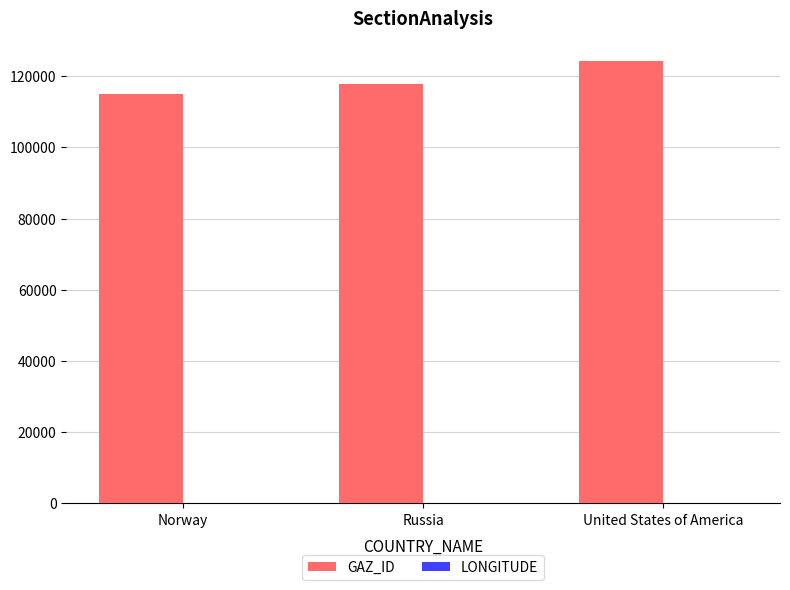

How many categories are shown in the chart?

3